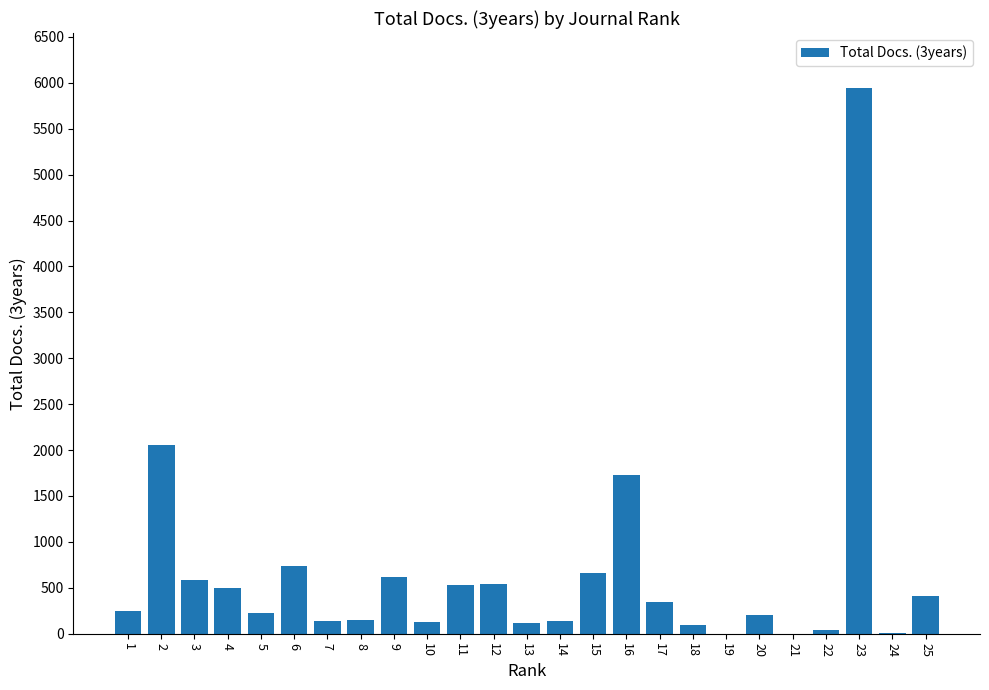

Is it true that the value at 15 is 659?

True